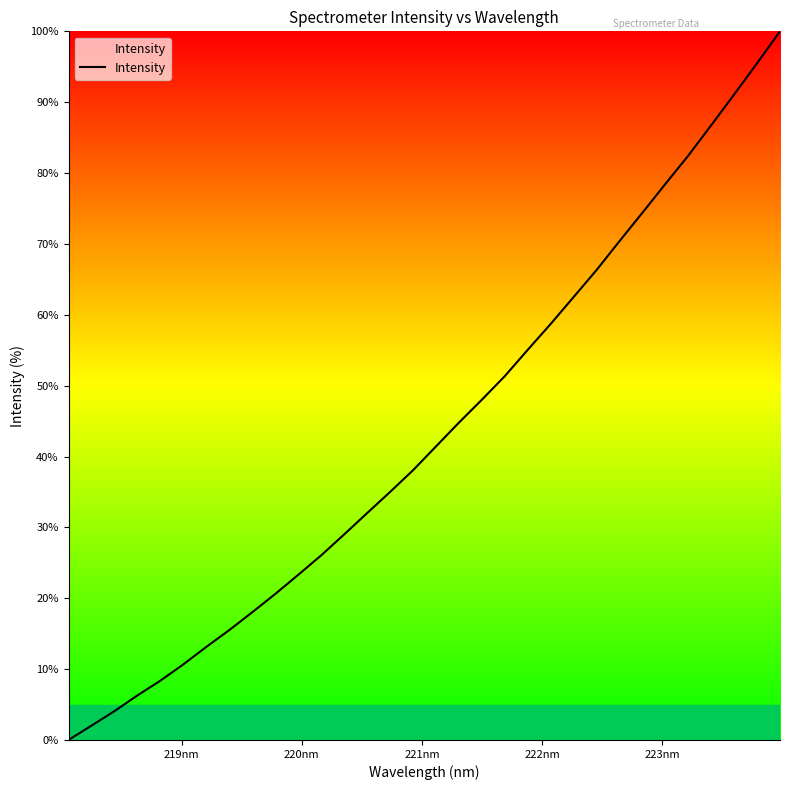

What is the maximum value shown in the chart?

100.0